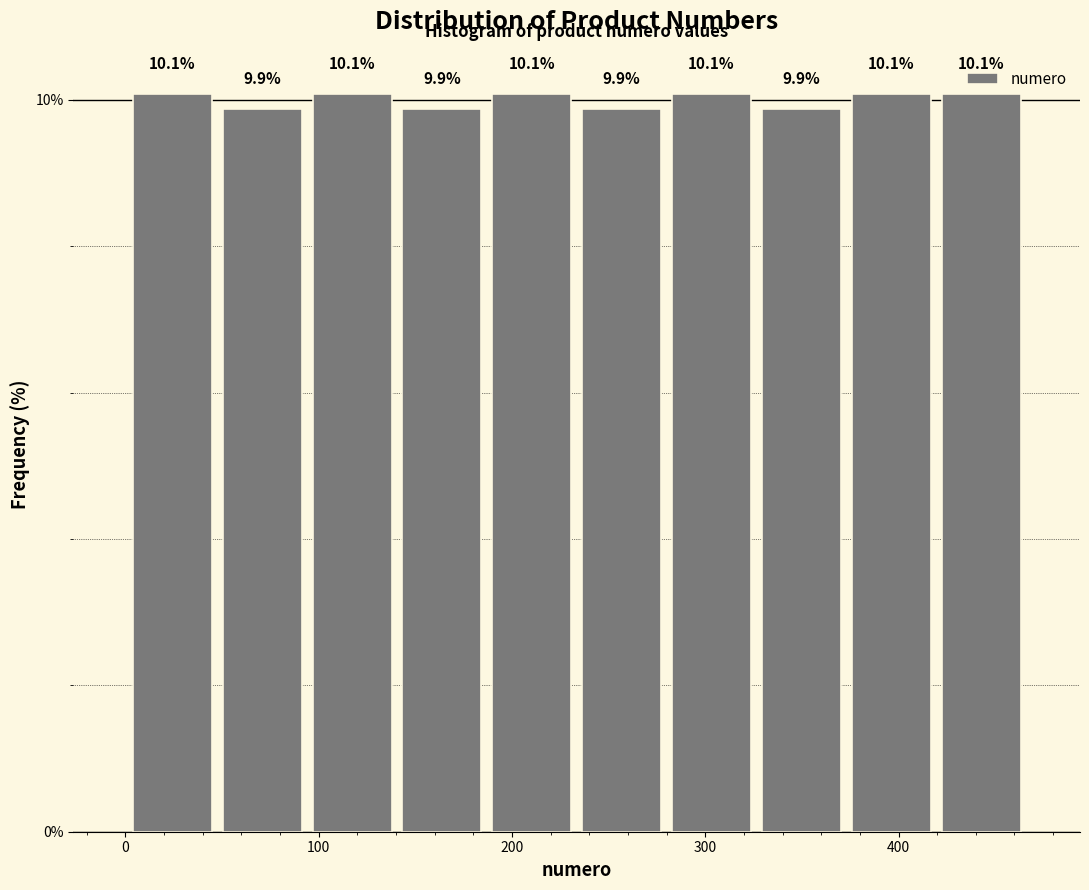

Reading left to right, list every bar in this chart as the range it spans on the x-axis followed by its height. The bar edges are not printed on the chart, so give them approximately, as read against the axis.

0 to 50: 10.1
50 to 90: 9.9
90 to 140: 10.1
140 to 190: 9.9
190 to 230: 10.1
230 to 280: 9.9
280 to 330: 10.1
330 to 370: 9.9
370 to 420: 10.1
420 to 470: 10.1